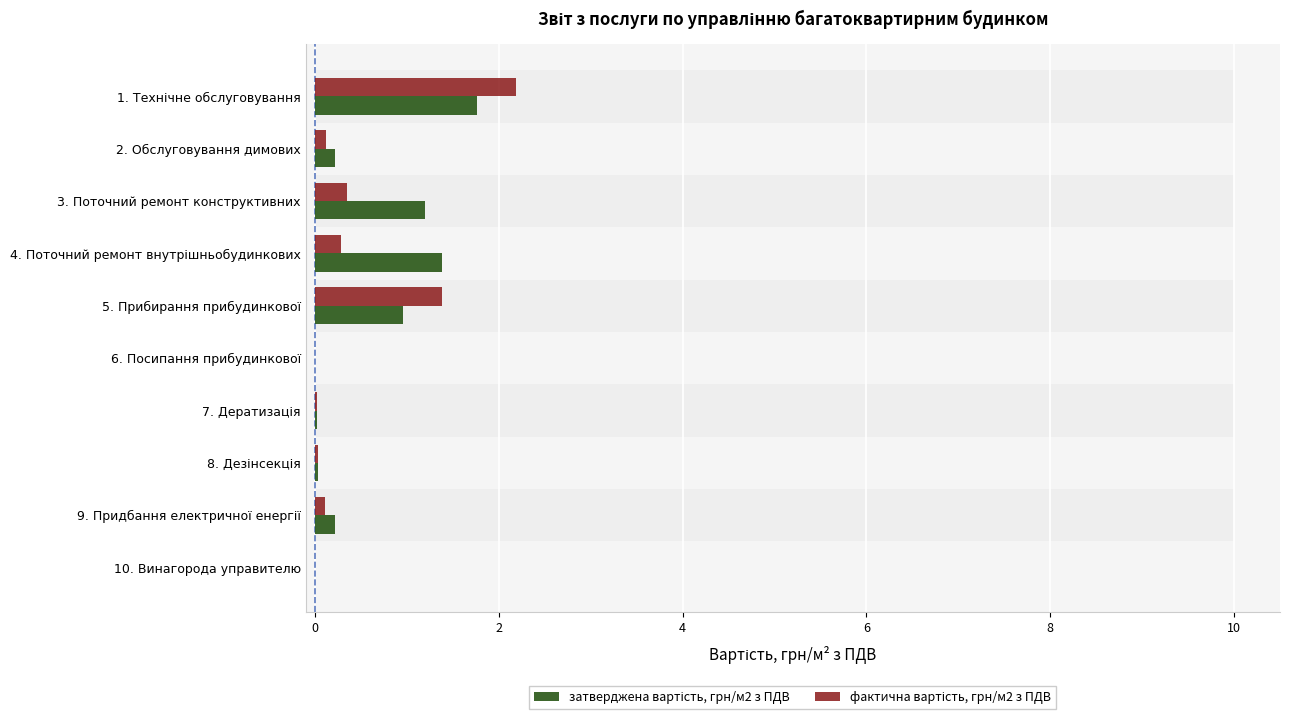

Which series has the widest spread of values?

фактична вартість, грн/м2 з ПДВ